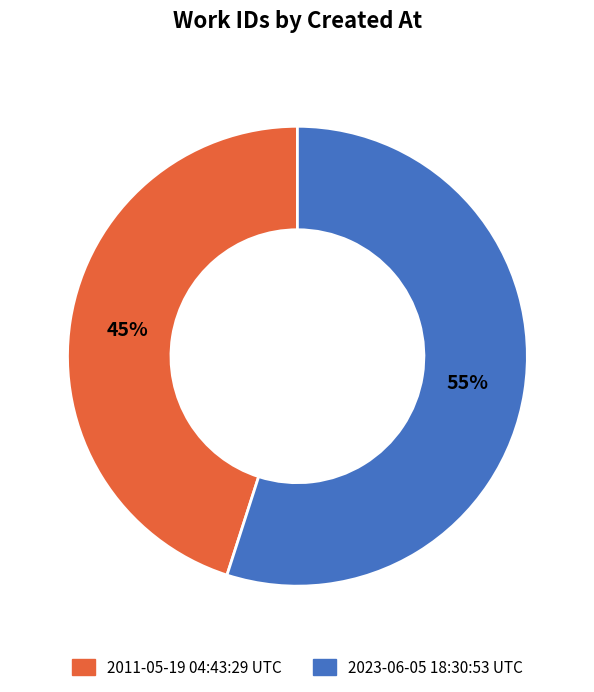

Which slice is the largest?

2023-06-05 18:30:53 UTC